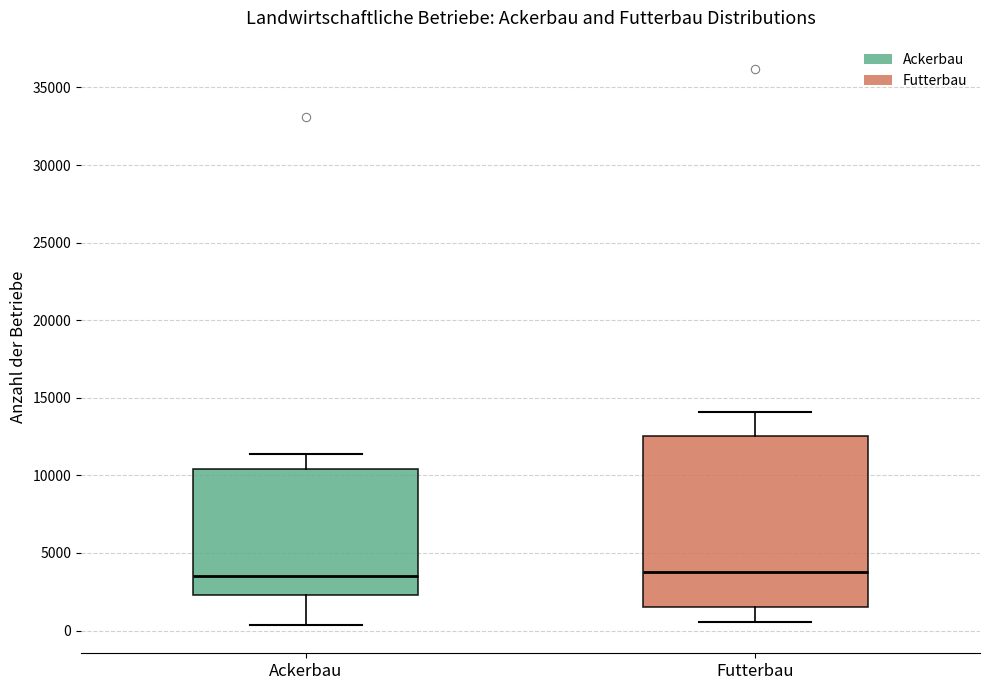

Reading left to right, read every box against the y-axis: the position of its median line, the range the box covers, and the ends of its whiskers. The values are not printed on the chart, so give them approximately, as read against the axis.

Ackerbau: median 3500, box 2500 to 10500, whiskers 500 to 11500
Futterbau: median 4000, box 1500 to 12500, whiskers 500 to 14000